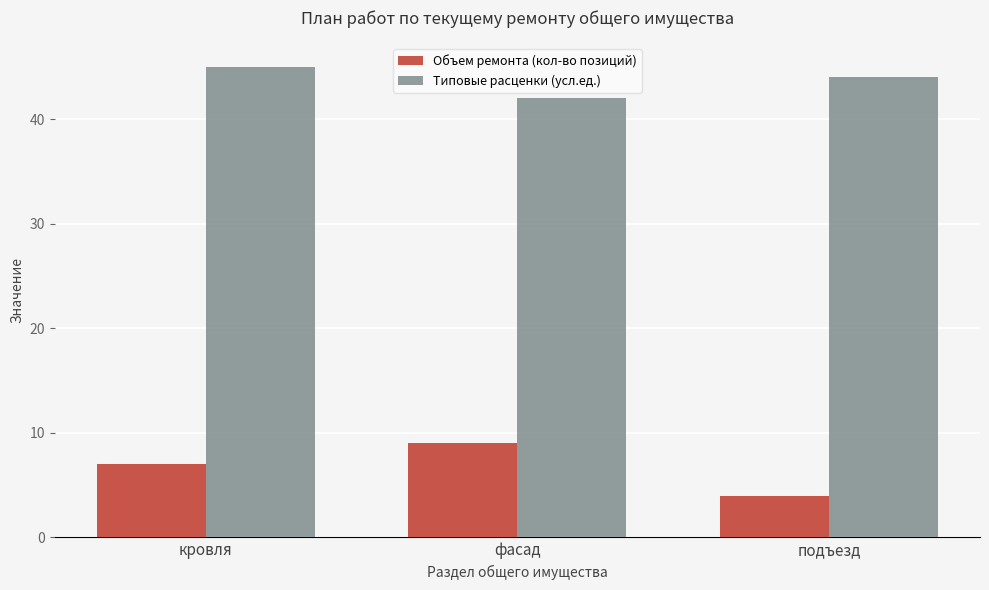

How many data points in Объем ремонта (кол-во позиций) are less than 7?

1